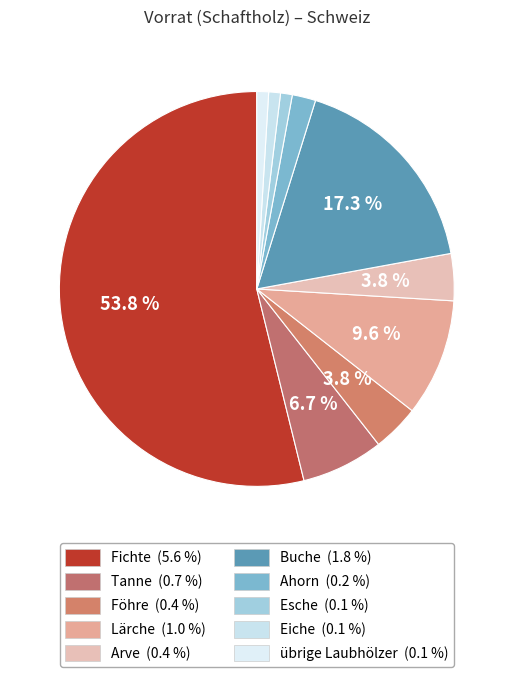

To the nearest percent, what is the difference between the Arve and Esche slice percentages?

3%